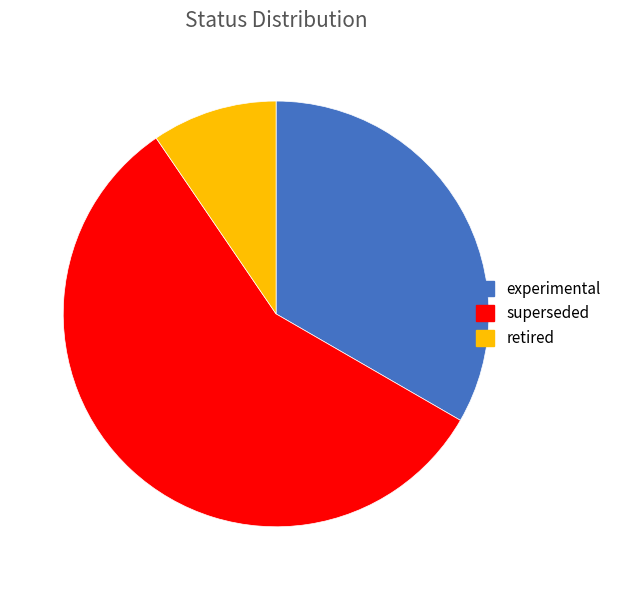

What is the ratio of the value at experimental to the value at retired?

3.5